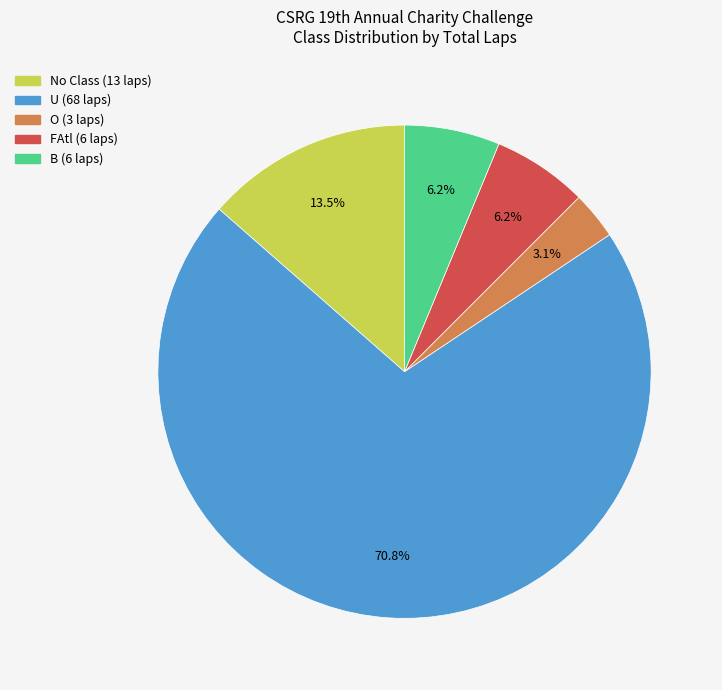

To the nearest percent, what is the average slice percentage?

20%